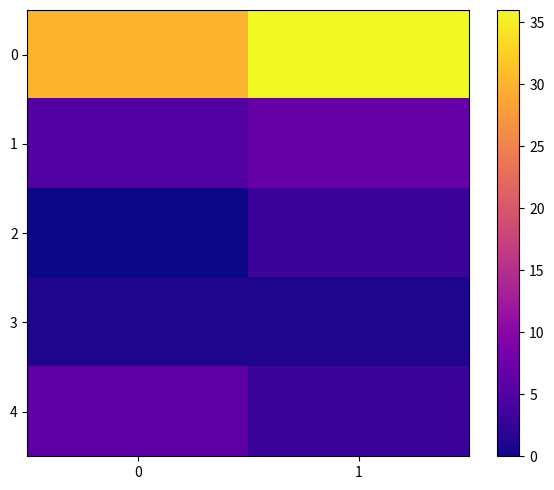

Between 1 and 0, which is larger?

1